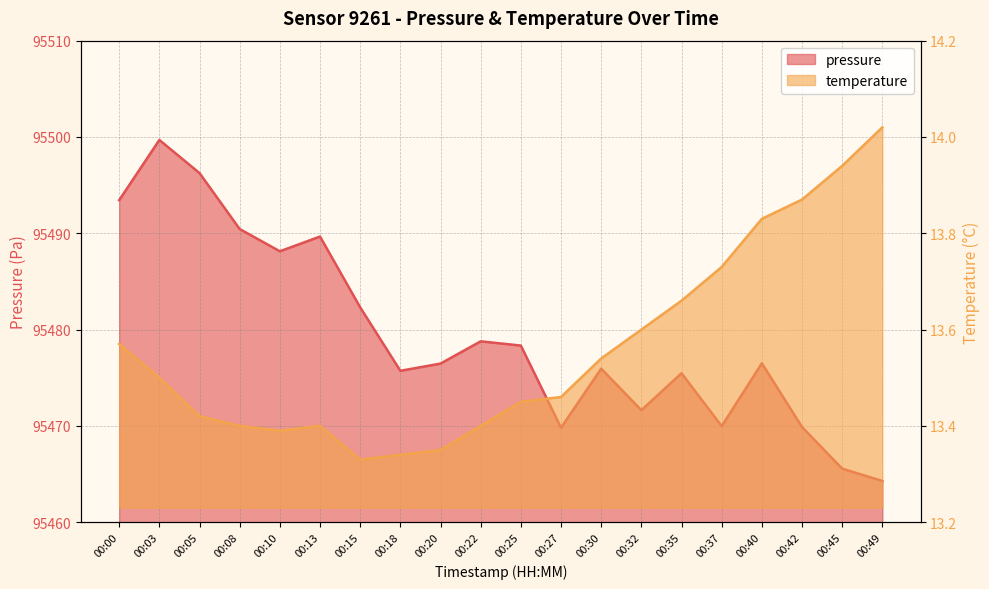

At which category does temperature reach its first local valley?

00:10